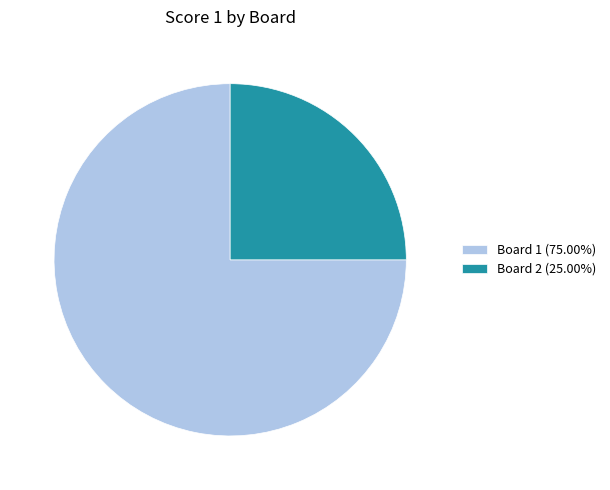

Do Board 2 (25.00%) and Board 1 (75.00%) together represent more than half of the pie?

Yes